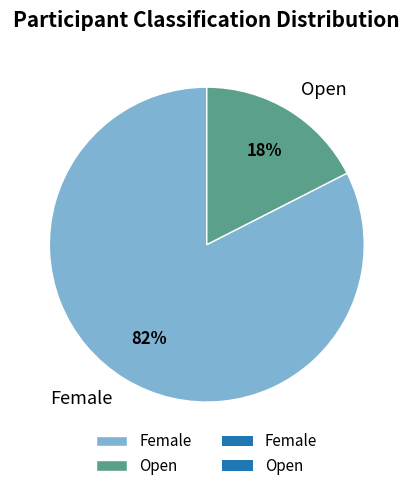

Which slice is the smallest?

Open